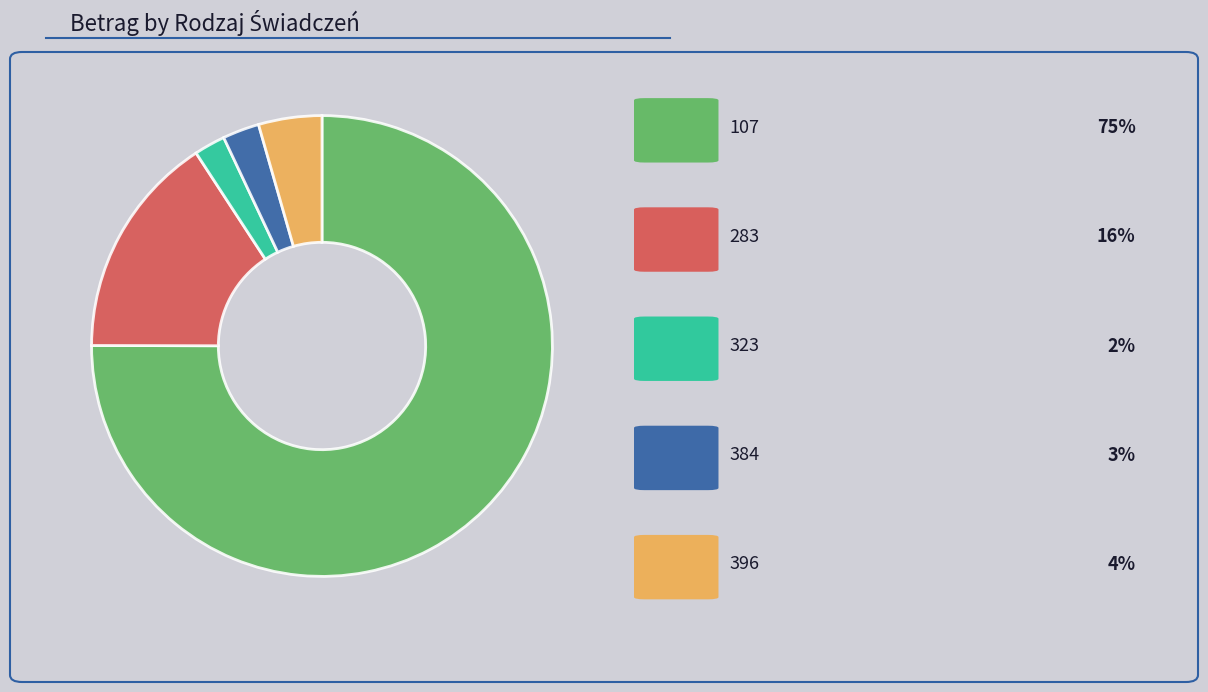

Is there a majority slice in this chart?

Yes